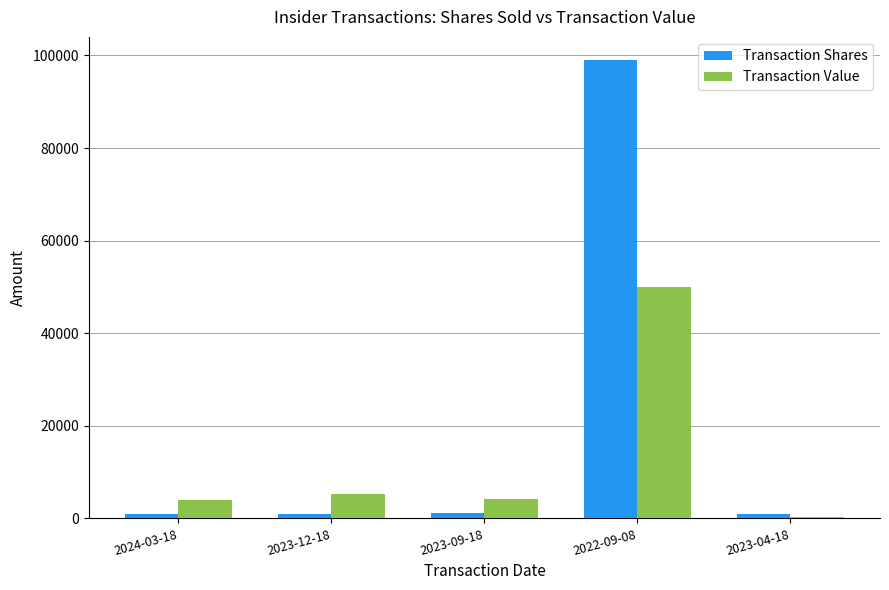

How many data points does each series have?

5